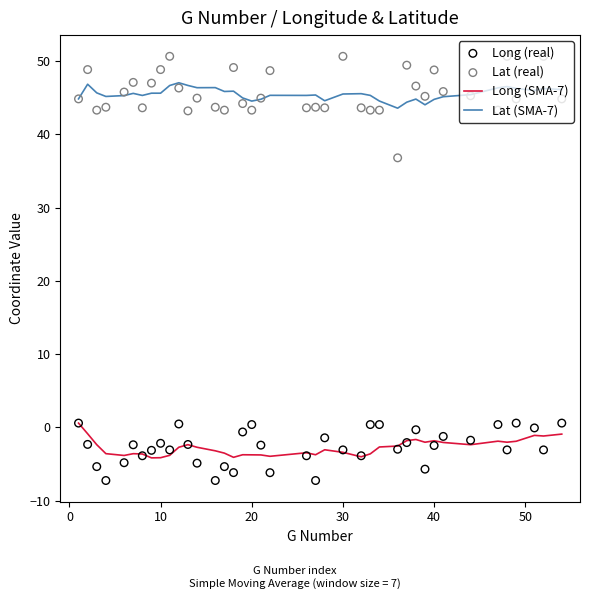

Which series has the largest Y range (max minus min)?

Lat (real)